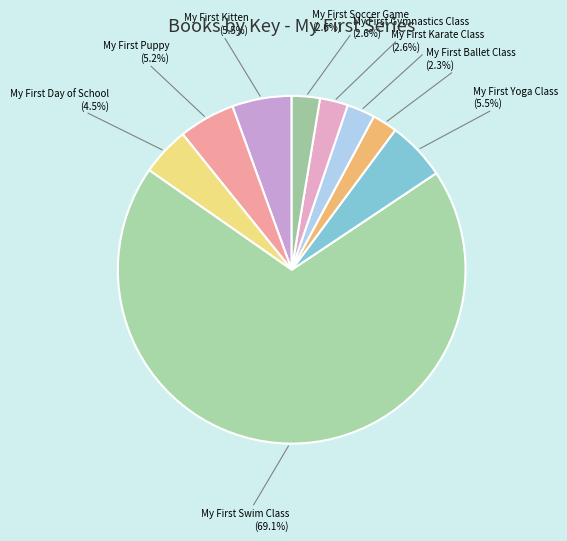

What is the largest slice in the pie chart?

My First Swim Class